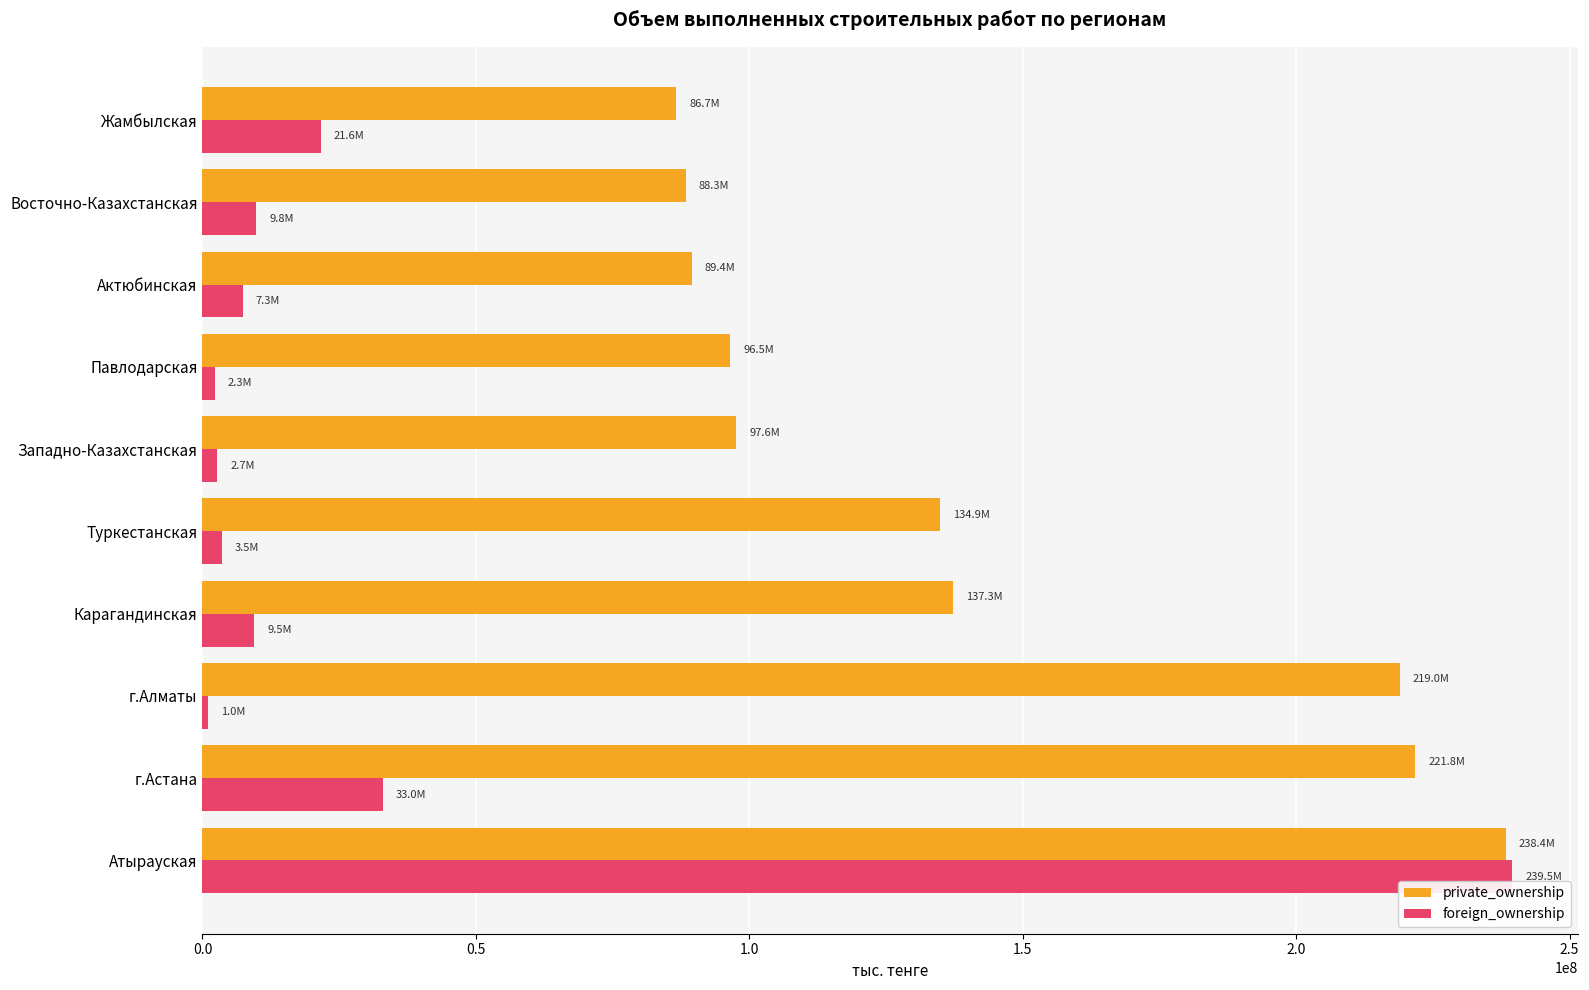

What is the spread (max minus min) of values at Атырауская?

1124355